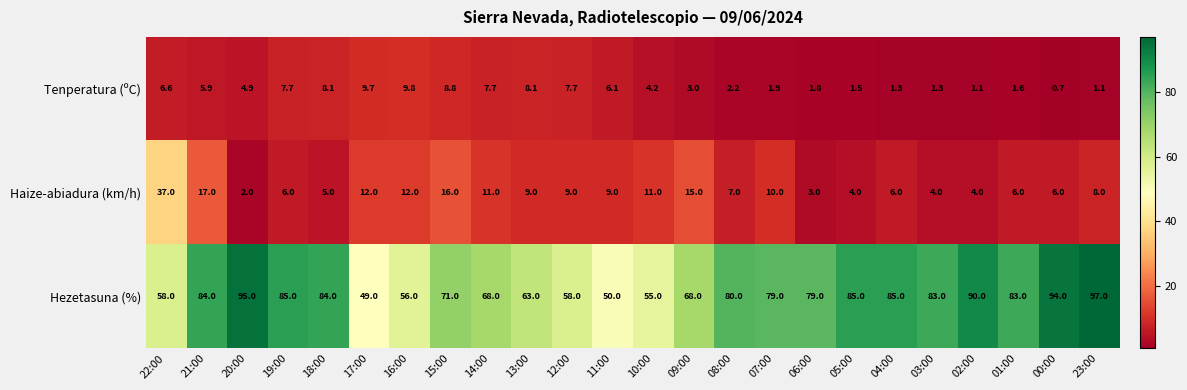

At 16:00, list the series in order from smallest to largest.

Tenperatura (ºC), Haize-abiadura (km/h), Hezetasuna (%)